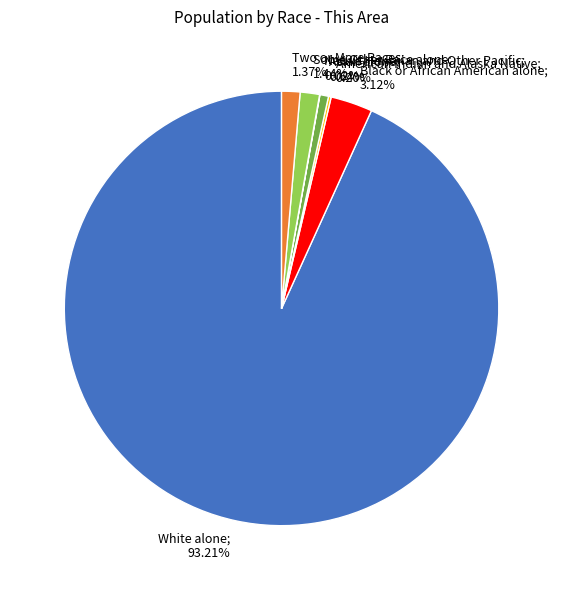

Does White alone; 93.21% represent more than half of the total?

Yes